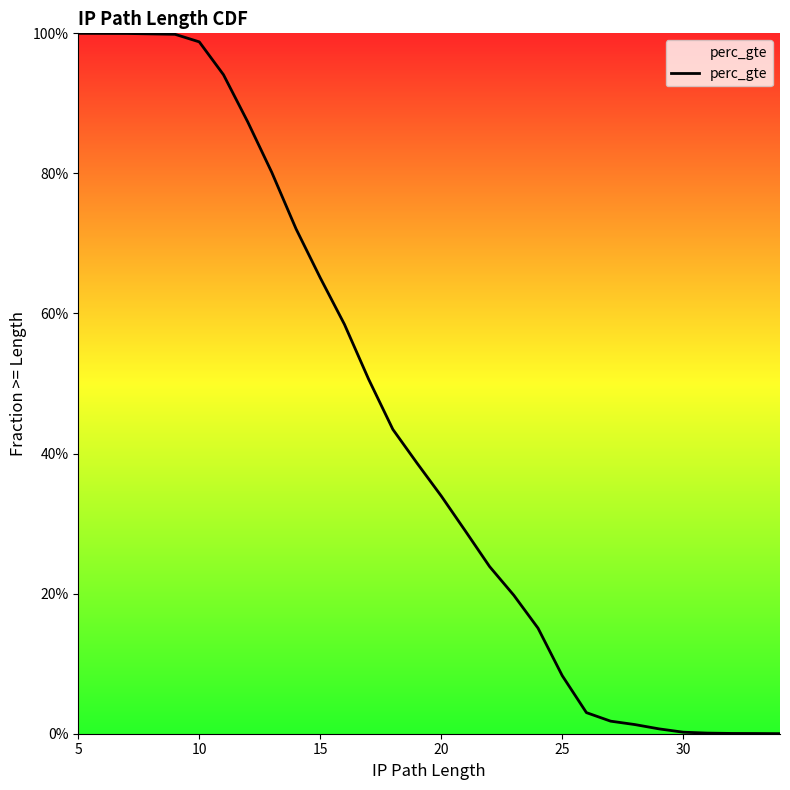

What is the difference between the maximum and minimum values?

1.0